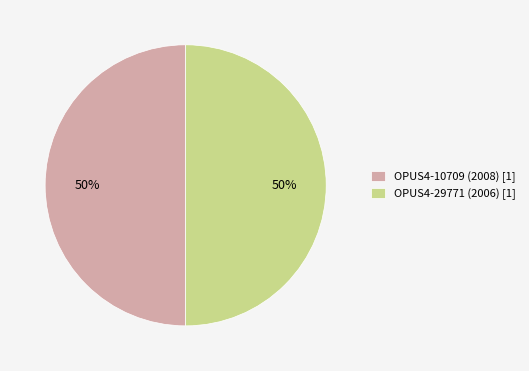

Approximately how many times larger is the value at OPUS4-10709 (2008) [1] compared to OPUS4-29771 (2006) [1]?

1.0